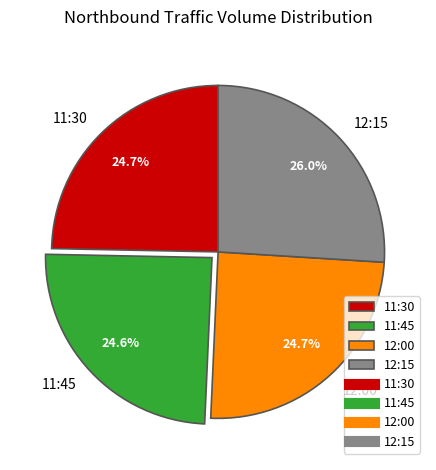

What portion of the pie excludes 12:00?

75.3%